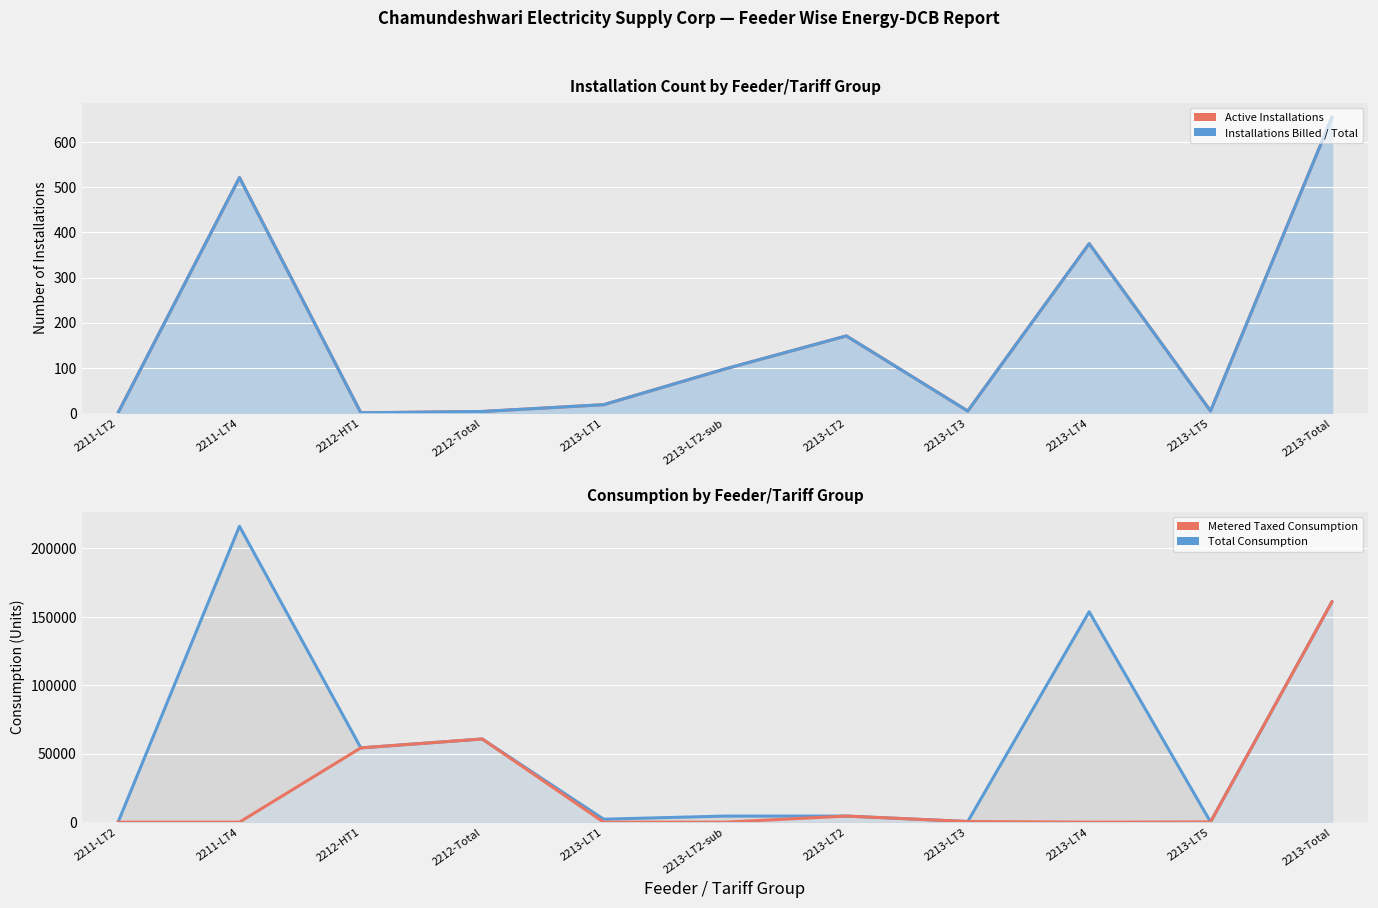

The value of Total / Billed at 2213-Total is 654. True or false?

True